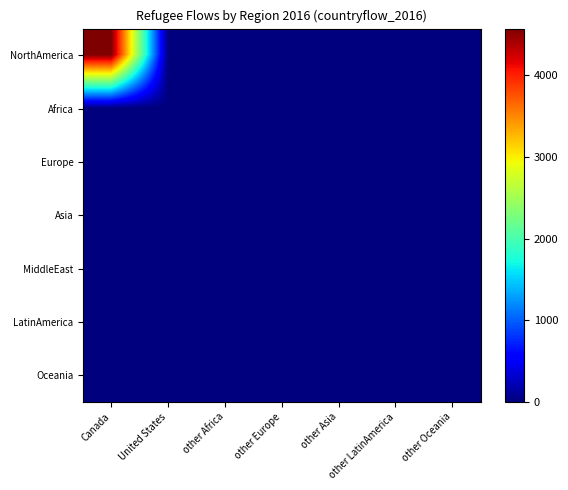

Reading right to left, what are all the values shown in this chart?

NorthAmerica: other Oceania=0	other LatinAmerica=0	other Asia=0	other Europe=0	other Africa=0	United States=0	Canada=4573
Africa: other Oceania=0	other LatinAmerica=0	other Asia=0	other Europe=0	other Africa=0	United States=0	Canada=0
Europe: other Oceania=0	other LatinAmerica=0	other Asia=0	other Europe=0	other Africa=0	United States=0	Canada=0
Asia: other Oceania=0	other LatinAmerica=0	other Asia=0	other Europe=0	other Africa=0	United States=0	Canada=0
MiddleEast: other Oceania=0	other LatinAmerica=0	other Asia=0	other Europe=0	other Africa=0	United States=0	Canada=0
LatinAmerica: other Oceania=0	other LatinAmerica=0	other Asia=0	other Europe=0	other Africa=0	United States=0	Canada=0
Oceania: other Oceania=0	other LatinAmerica=0	other Asia=0	other Europe=0	other Africa=0	United States=0	Canada=0